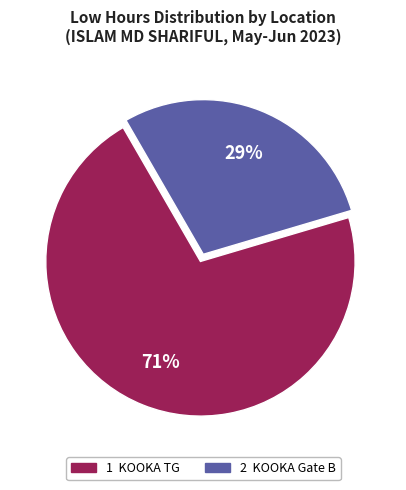

How many segments does this pie chart have?

2